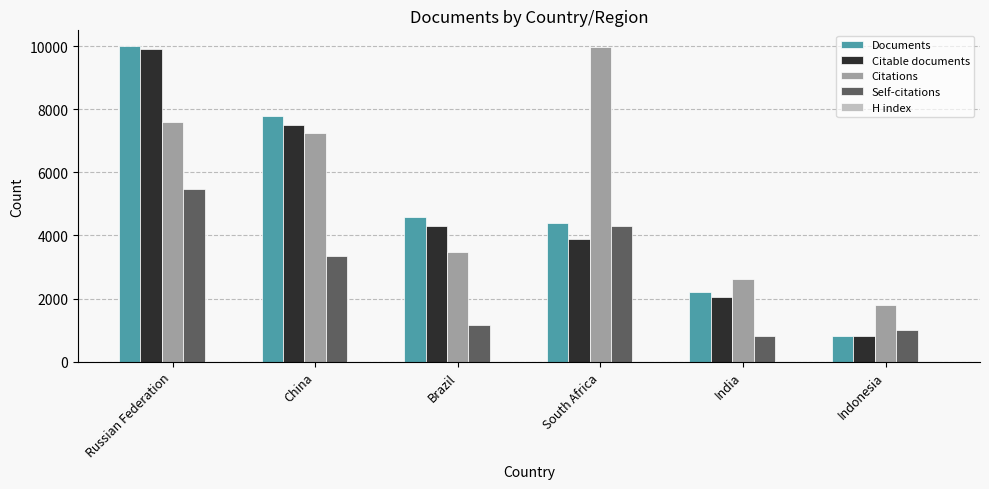

Which series has the largest total across all categories?

Citations